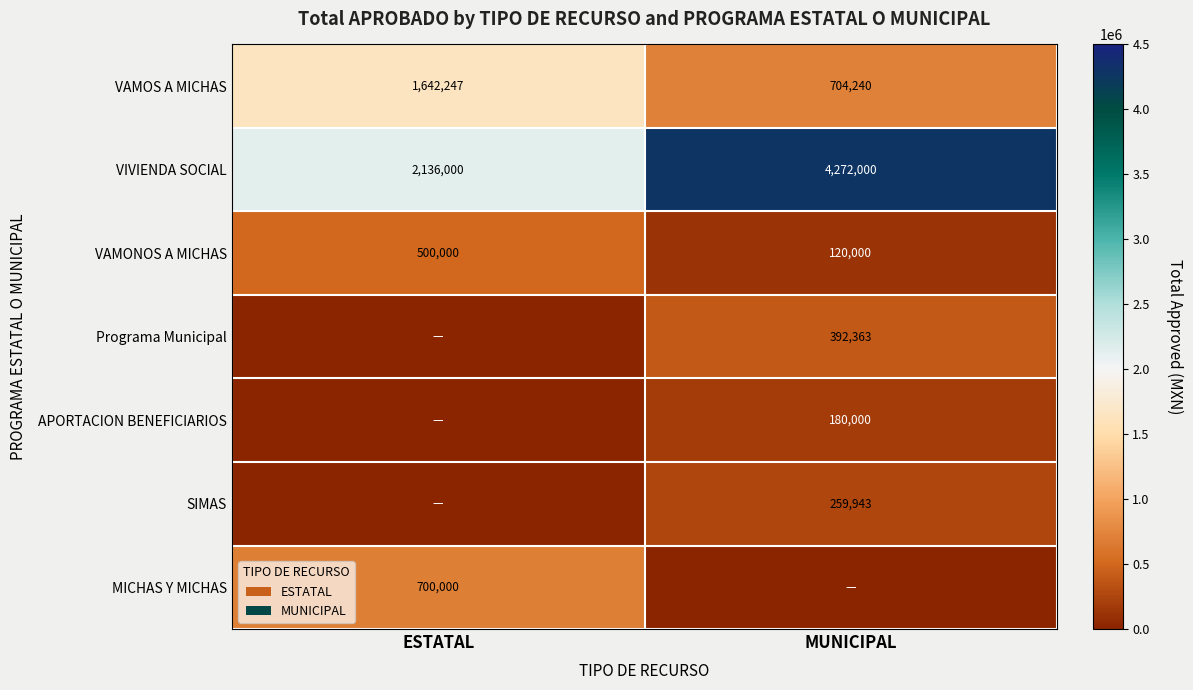

Is the value of VAMONOS A MICHAS at MUNICIPAL greater than the value of VIVIENDA SOCIAL at MUNICIPAL?

No